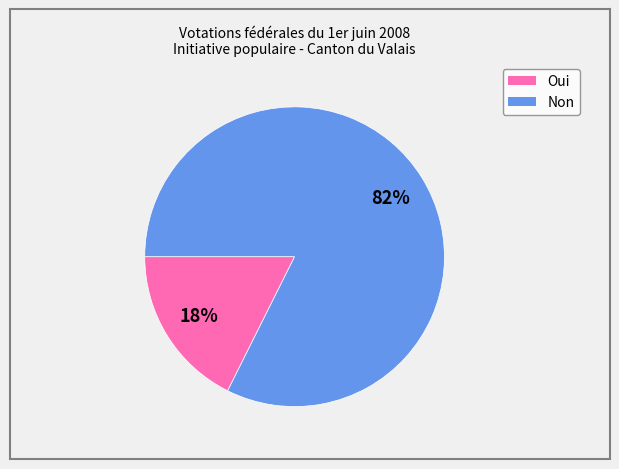

Is it true that Non is 82% of the pie?

True